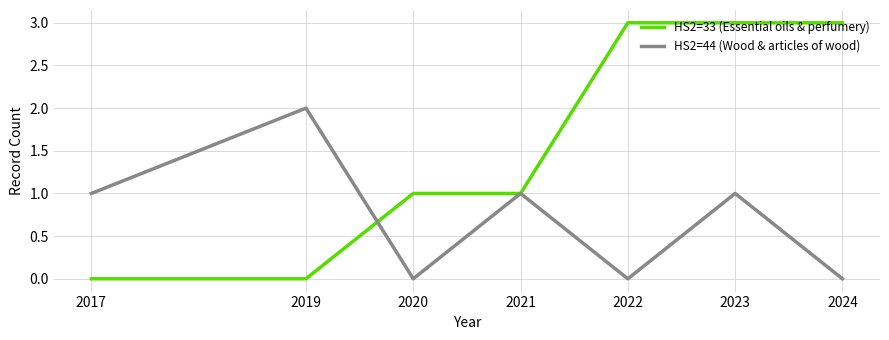

What is the average value of the HS2=44 (Wood & articles of wood) series?

1